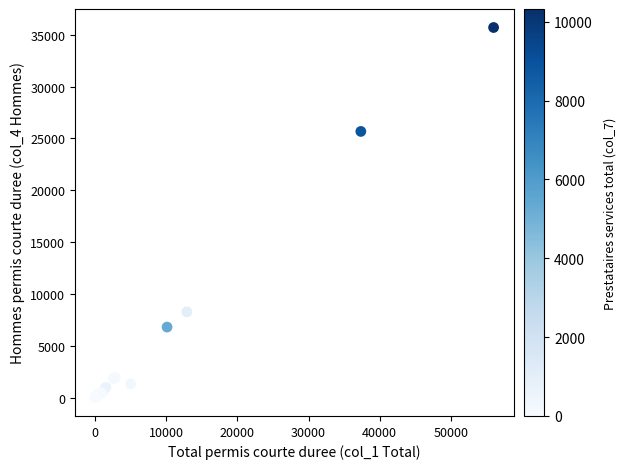

What Y value in the scatter plot is closest to 17854?

25676